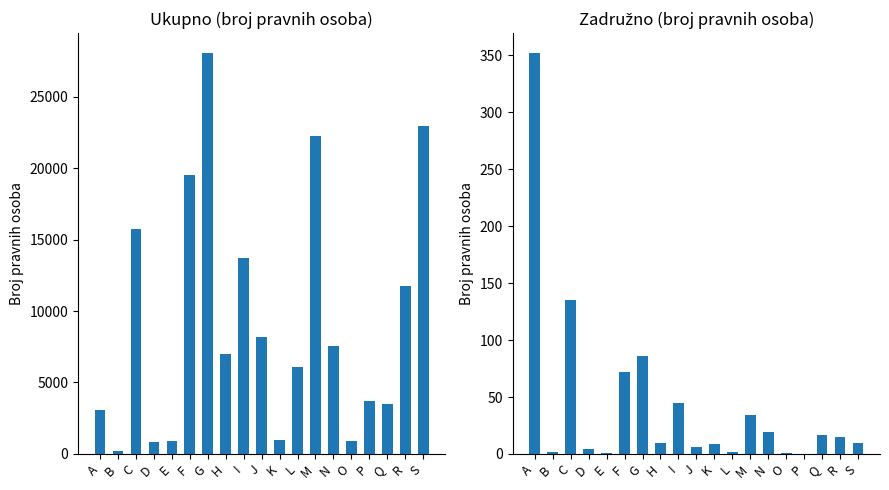

How many groups of bars are there?

19